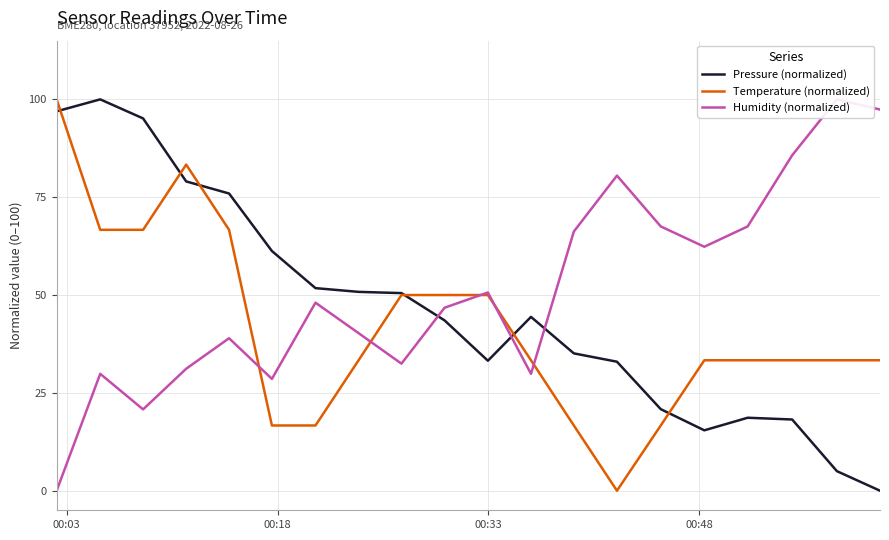

Count the number of categories in the chart.

20